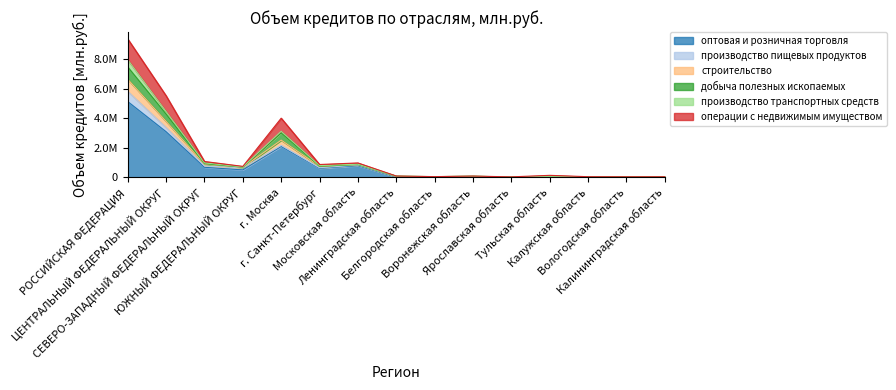

At which label does оптовая и розничная торговля first exceed 45437?

РОССИЙСКАЯ ФЕДЕРАЦИЯ